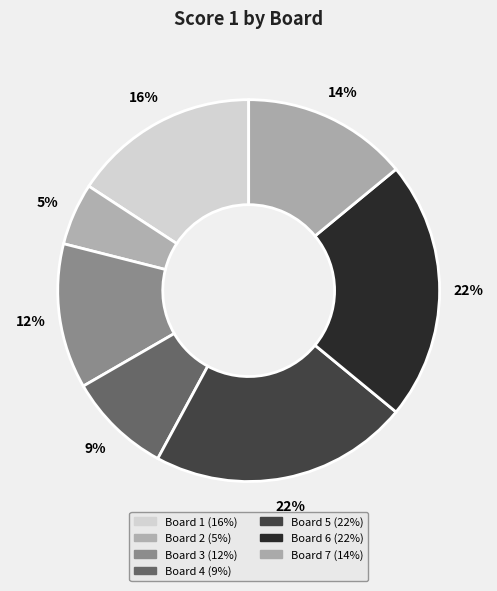

To the nearest percent, what percentage of the pie is Board 1?

16%